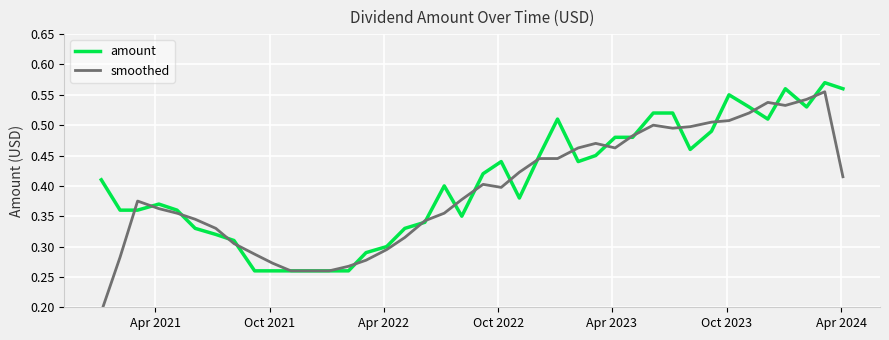

Reading left to right, what are all the values shown in this chart?

amount: 0.4	0.4	0.4	0.4	0.4	0.3	0.3	0.3	0.3	0.3	0.3	0.3	0.3	0.3	0.3	0.3	0.3	0.3	0.4	0.3	0.4	0.4	0.4	0.5	0.5	0.4	0.5	0.5	0.5	0.5	0.5	0.5	0.5	0.6	0.5	0.5	0.6	0.5	0.6	0.6
smoothed: 0.2	0.3	0.4	0.4	0.4	0.3	0.3	0.3	0.3	0.3	0.3	0.3	0.3	0.3	0.3	0.3	0.3	0.3	0.4	0.4	0.4	0.4	0.4	0.4	0.4	0.5	0.5	0.5	0.5	0.5	0.5	0.5	0.5	0.5	0.5	0.5	0.5	0.5	0.6	0.4